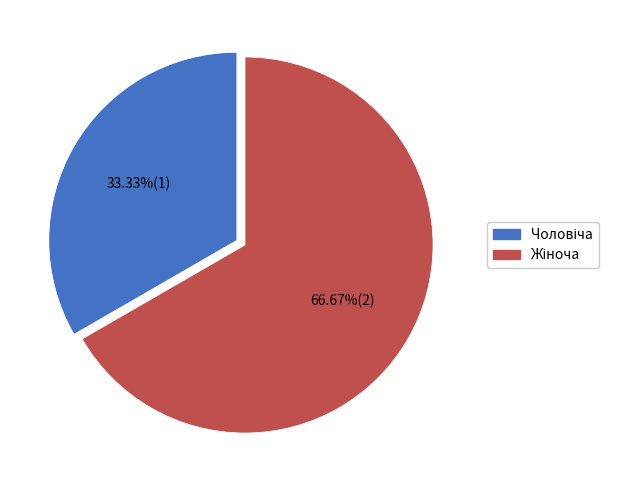

Is there a majority slice in this chart?

Yes